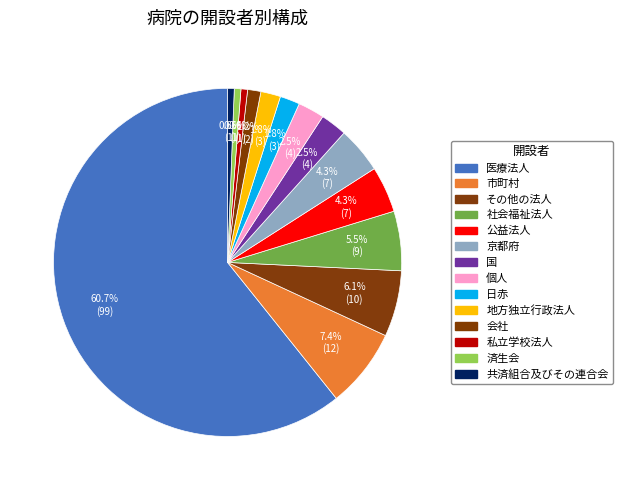

Approximately how many times larger is the value at 医療法人 compared to 私立学校法人?

99.0